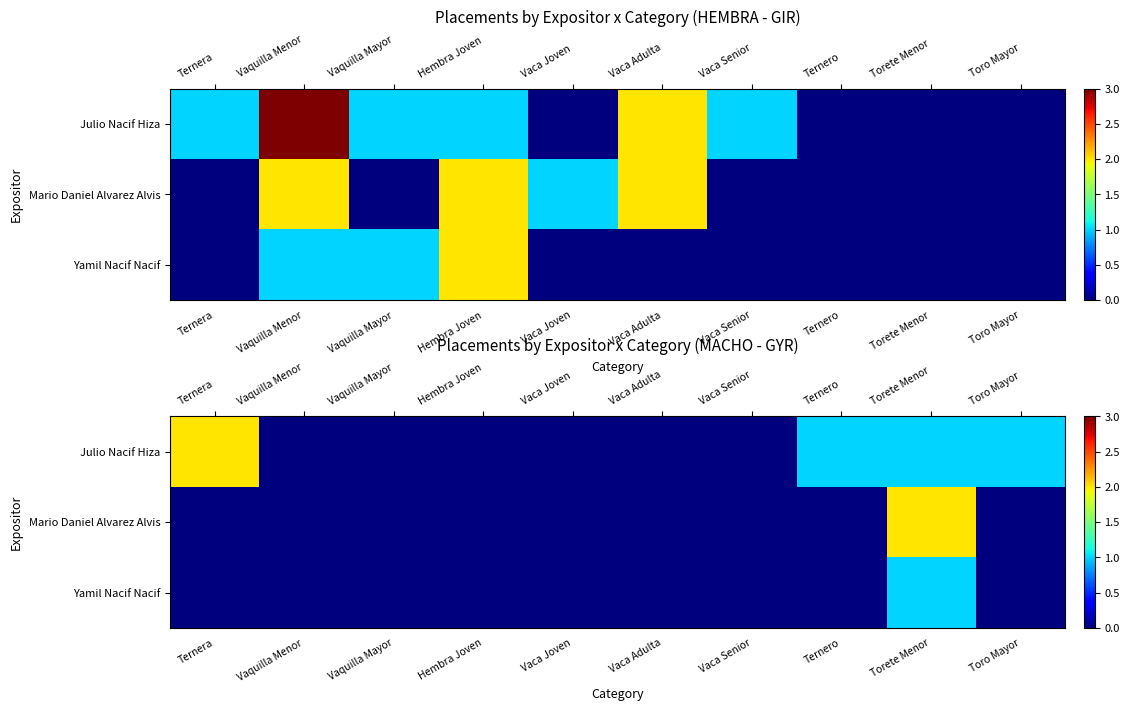

Is it true that Julio Nacif Hiza equals 0 at Vaca Adulta?

True